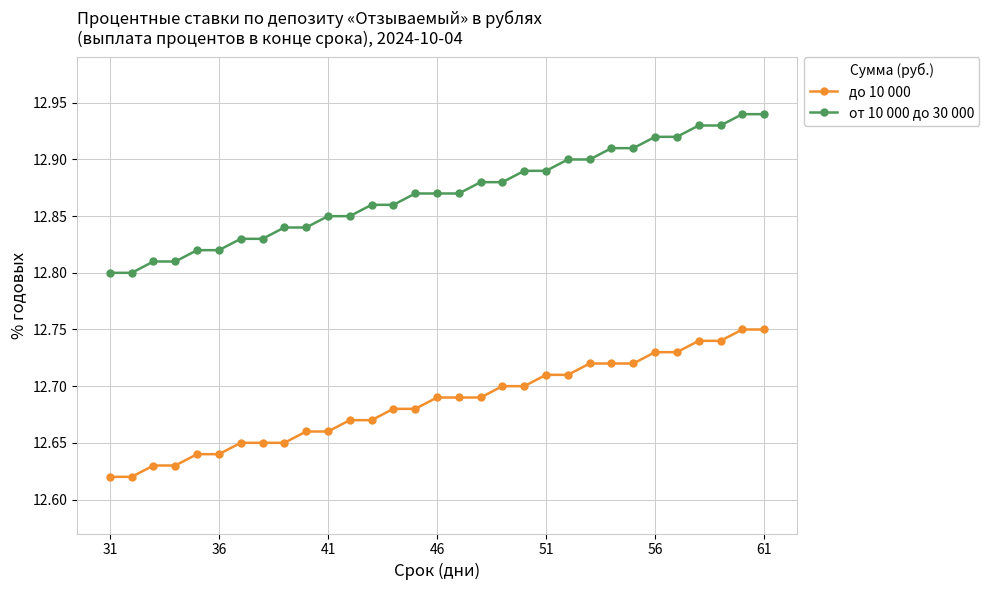

Which series has the largest range (max minus min)?

от 10 000 до 30 000